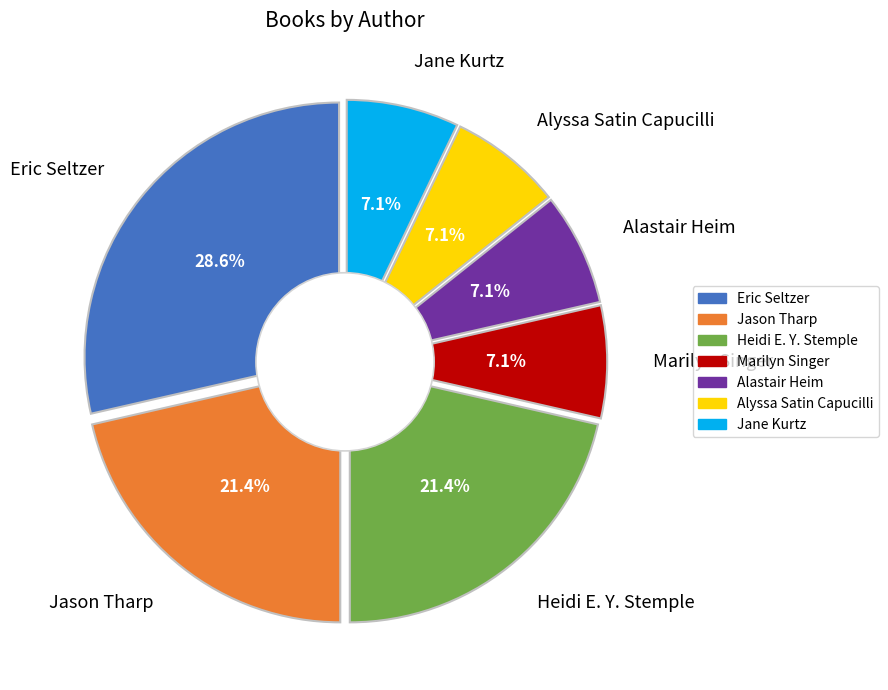

Does any single category account for the majority?

No